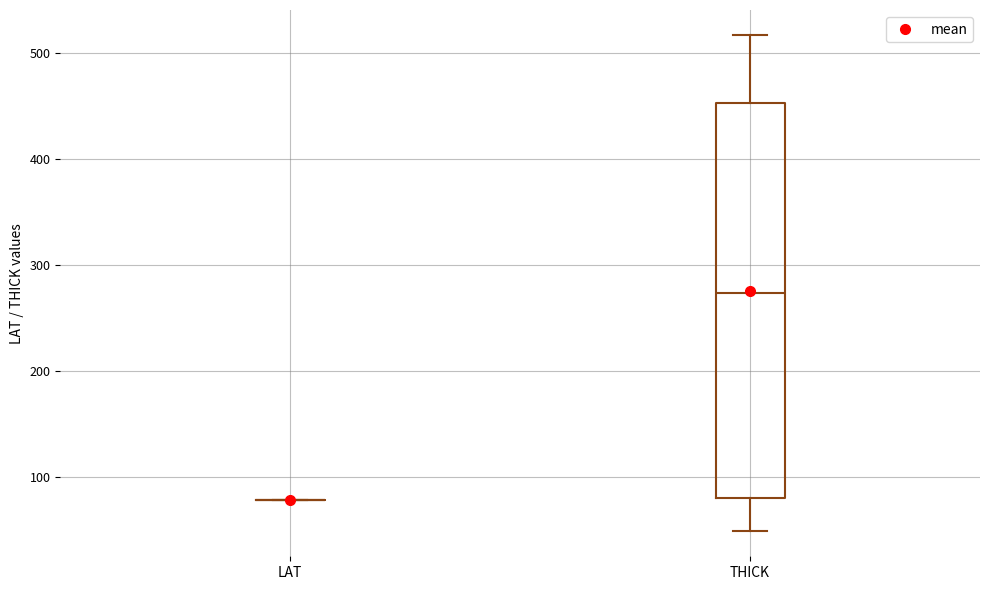

Where is the lower edge of the box for THICK on the y-axis? The values are not printed on the chart, so give them approximately, as read against the axis.

80